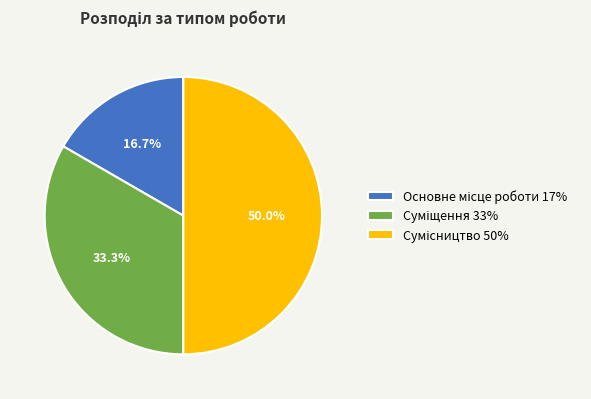

To the nearest percent, what is the combined percentage of Суміщення and Сумісництво?

83%